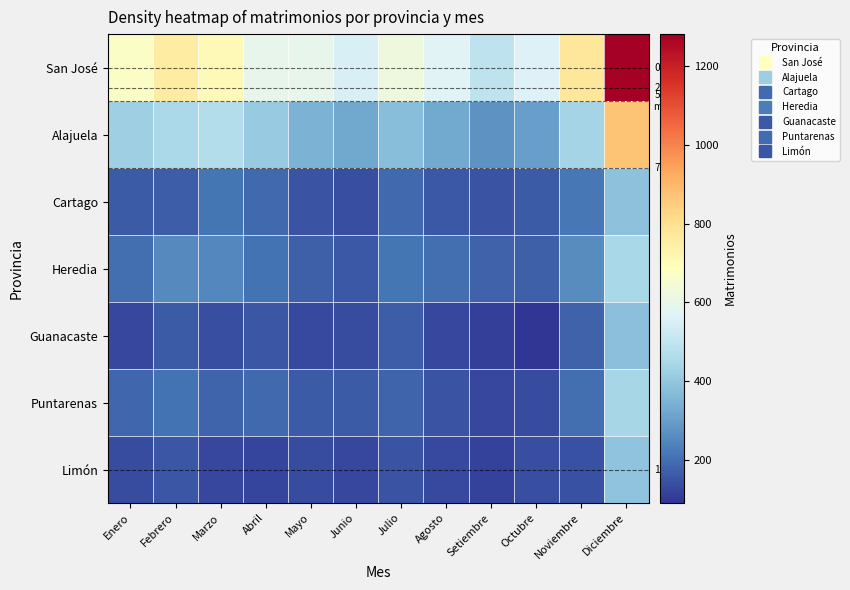

Which category has the lowest value in the Guanacaste series?

Octubre